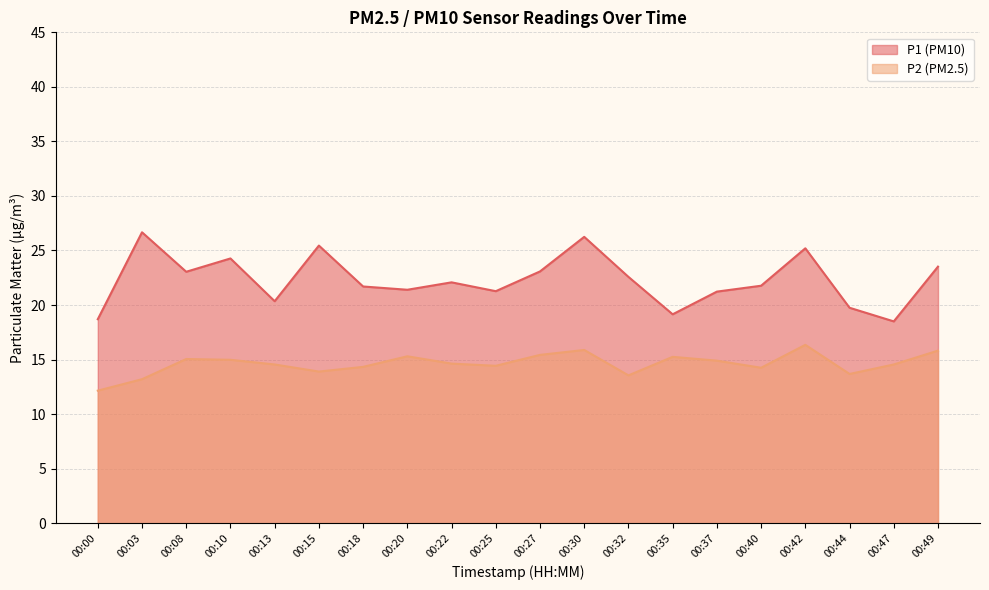

True or false: P2 and P1 intersect in this chart.

False